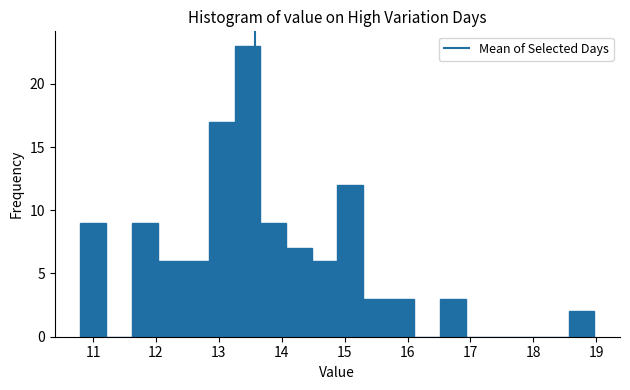

What is the height of the bar covering 15.3 to 15.7 on the x-axis? Neither the bar edges nor the heights are printed on the chart, so give them approximately, as read against the axes.

3